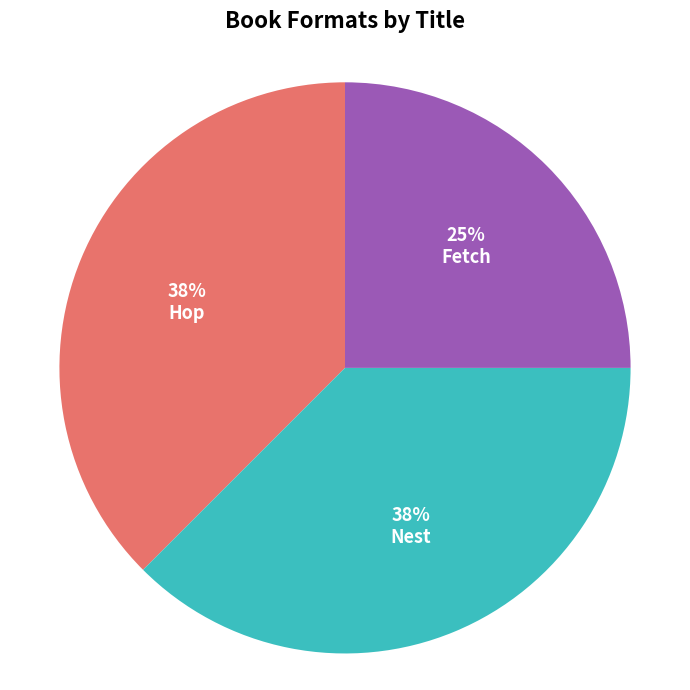

Do Hop and Nest together represent more than half of the pie?

Yes